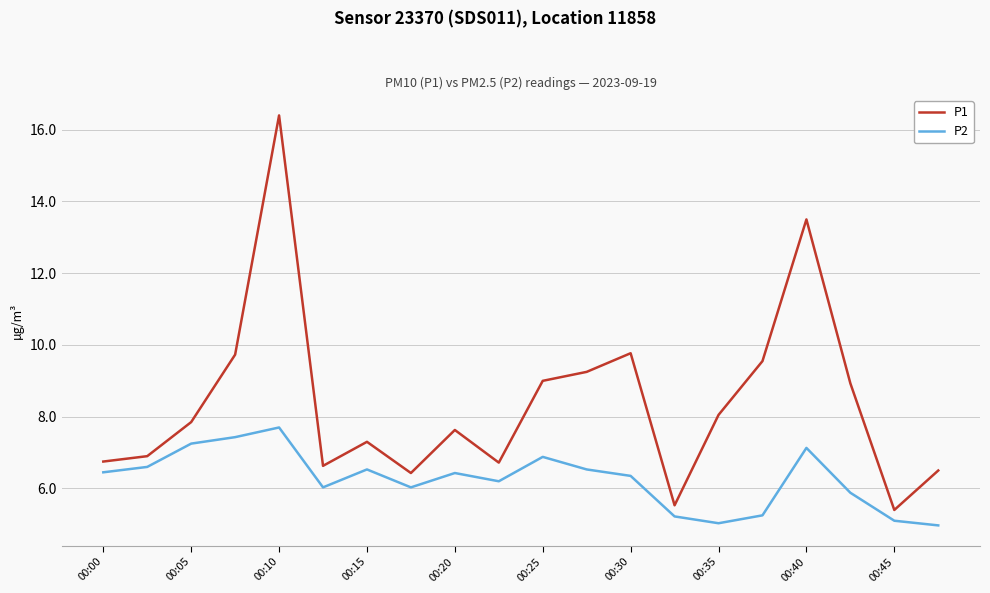

True or false: P1 has more than 0 interior local peaks.

True